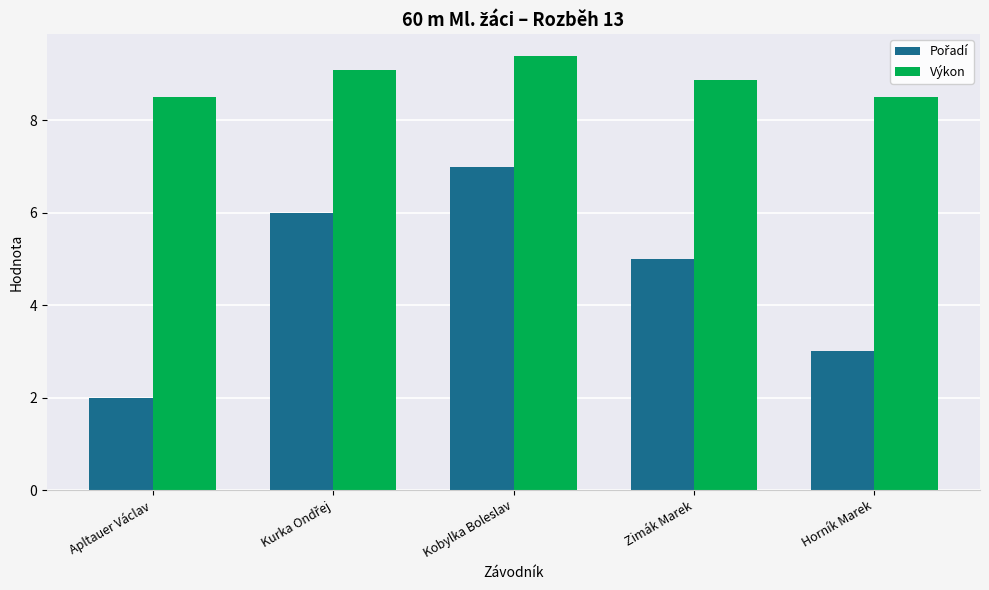

What value does the Výkon series have at Apltauer Václav?

8.5